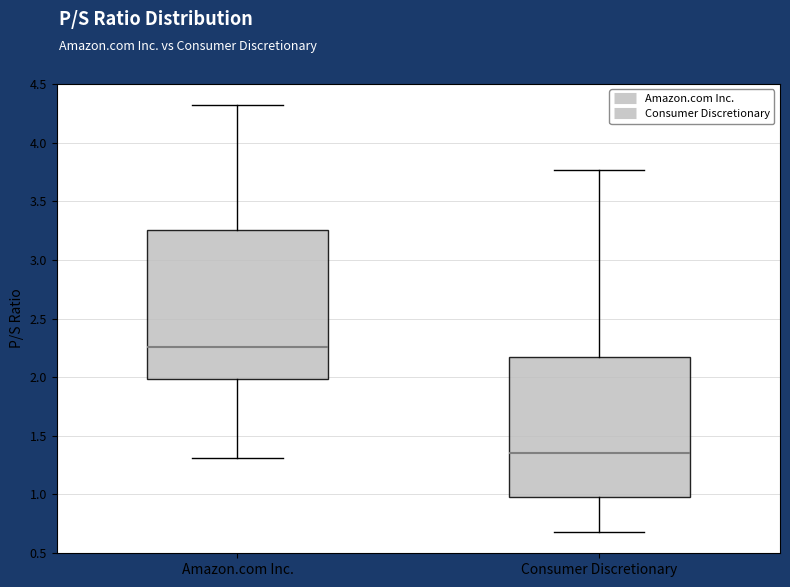

Which box has the lowest median line?

Consumer Discretionary